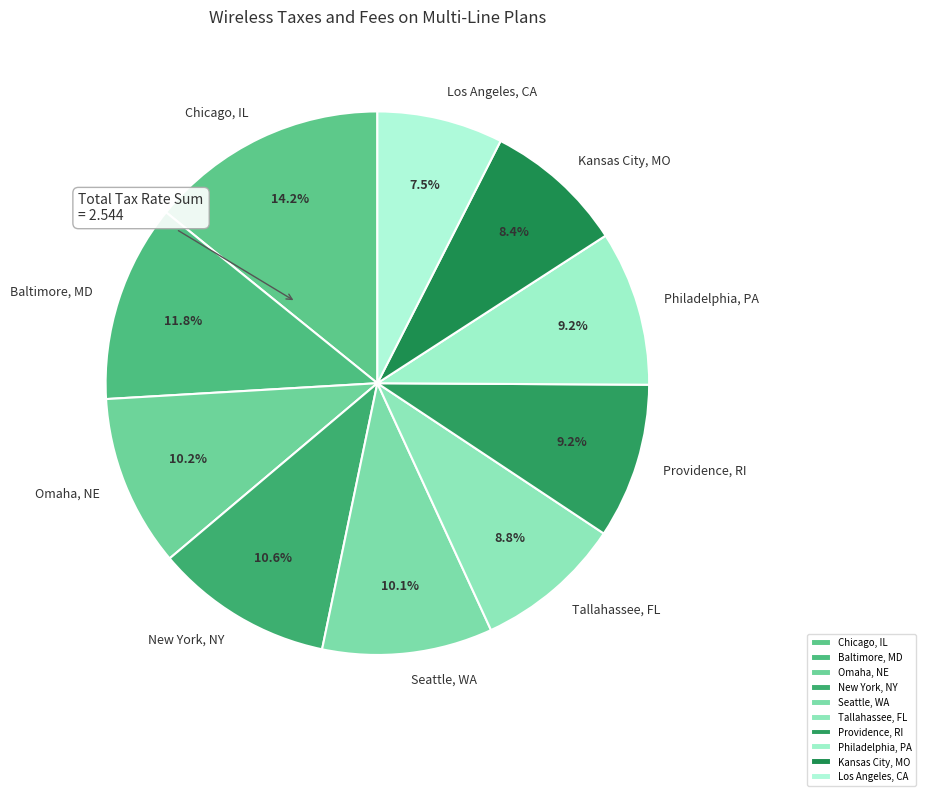

How much of the chart is everything except Providence, RI?

90.8%